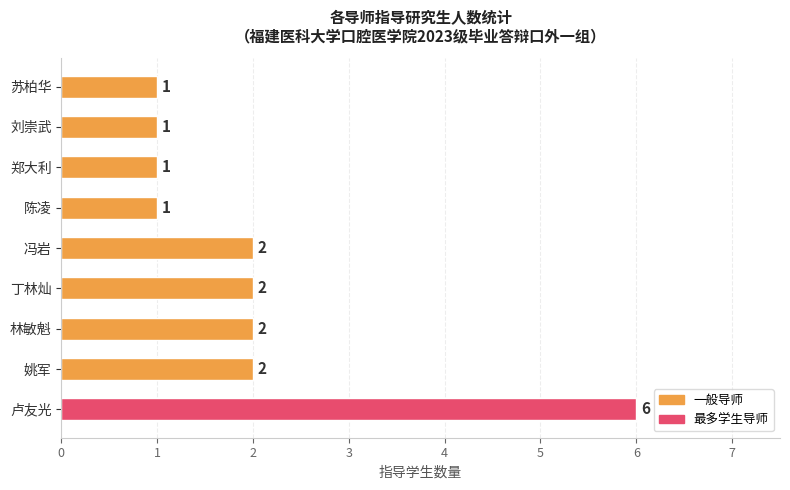

Does the chart contain stacked bars?

No